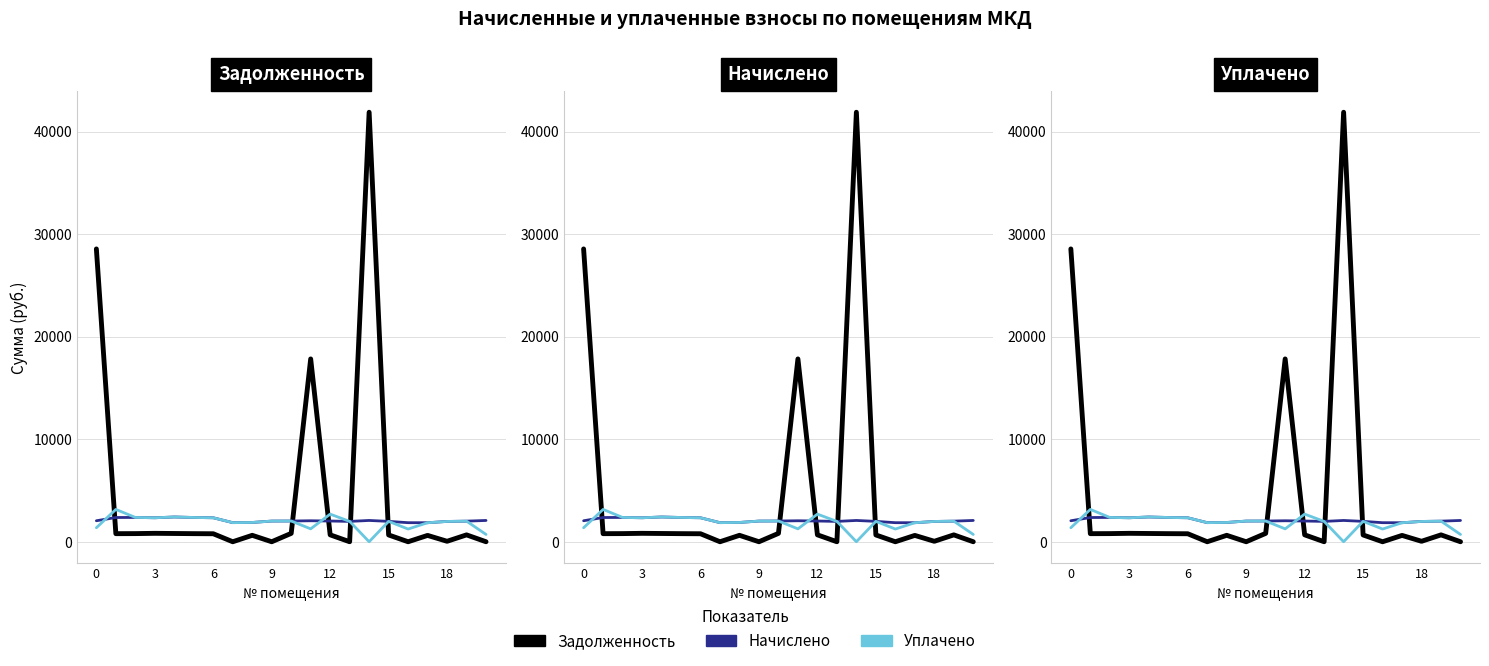

How many values in the Задолженность series exceed 673?

11